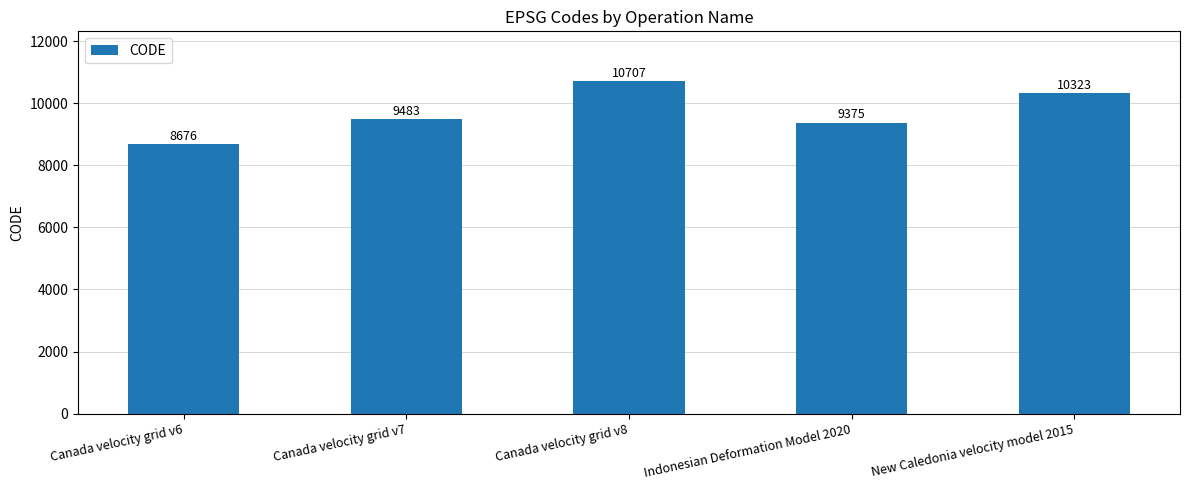

Which has a higher value, Canada velocity grid v6 or Canada velocity grid v8?

Canada velocity grid v8